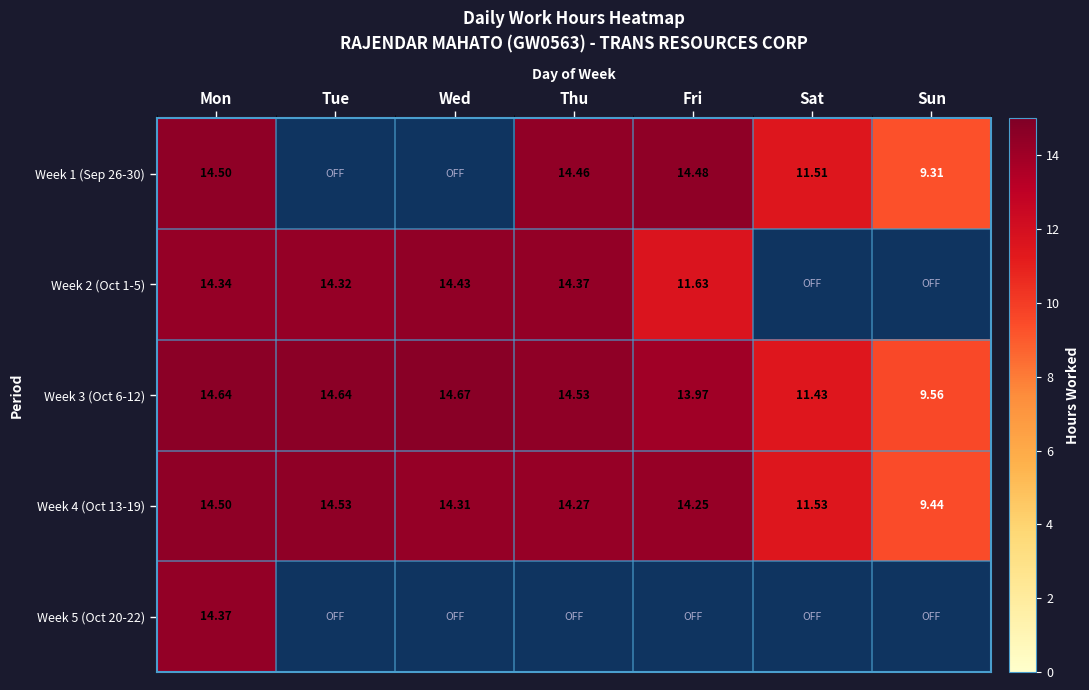

Between Sat and Mon, which is larger?

Mon